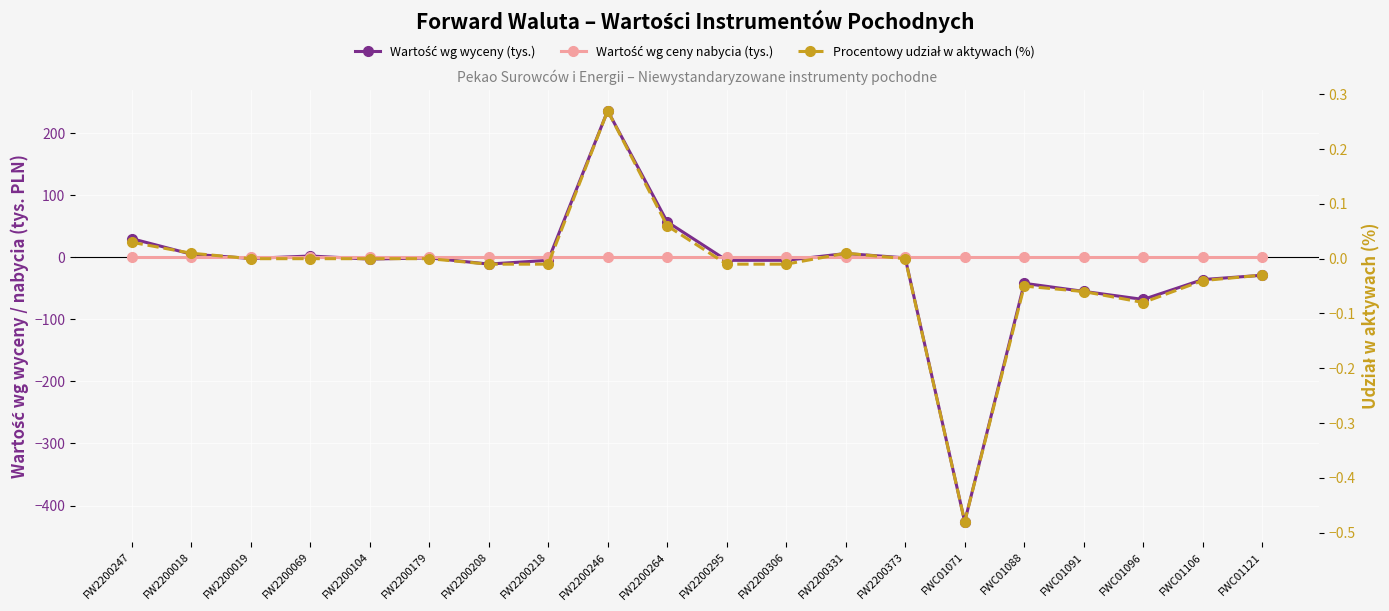

Is it true that Procentowy udział w aktywach (%) equals -0.1 at FWC01088?

True